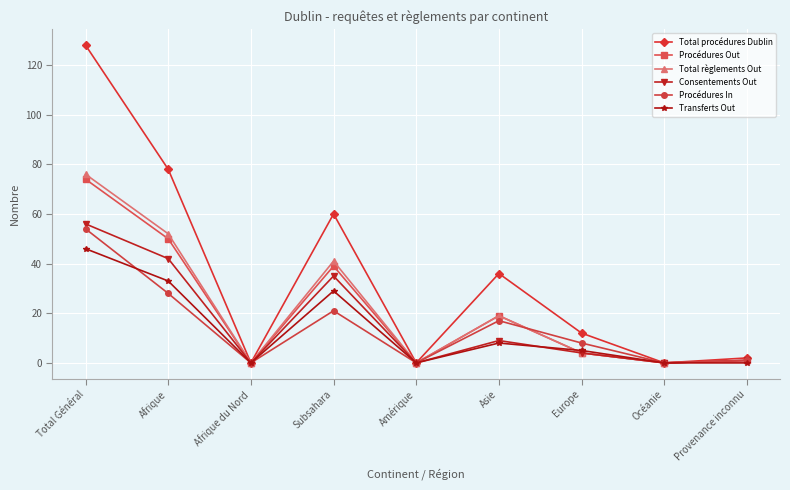

At which label does Procédures Out reach its peak?

Total Général